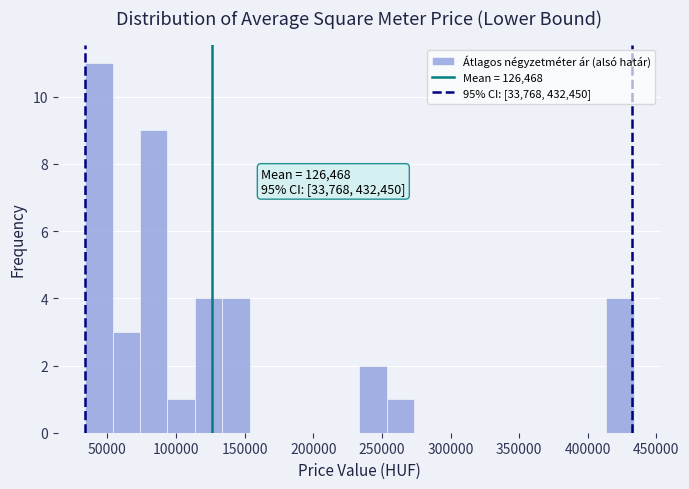

Read against the x-axis, roughly where is the centre of the tallest bar?

45000